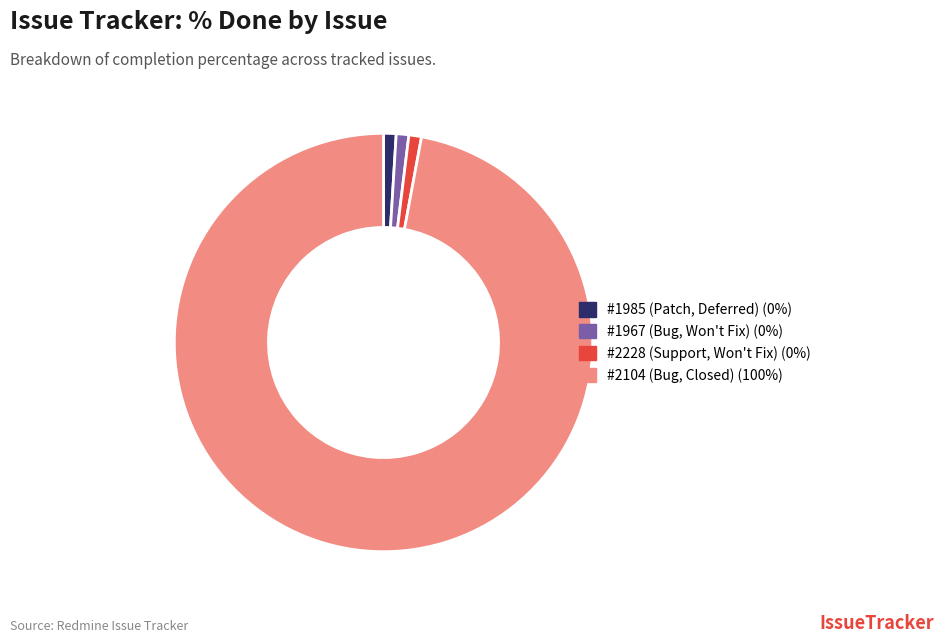

Which slice is the largest?

#2104 (Bug, Closed)